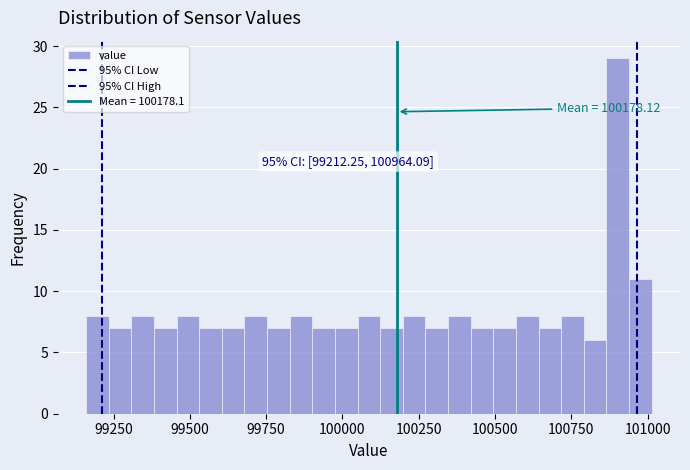

Read against the x-axis, roughly where is the centre of the tallest bar?

100900